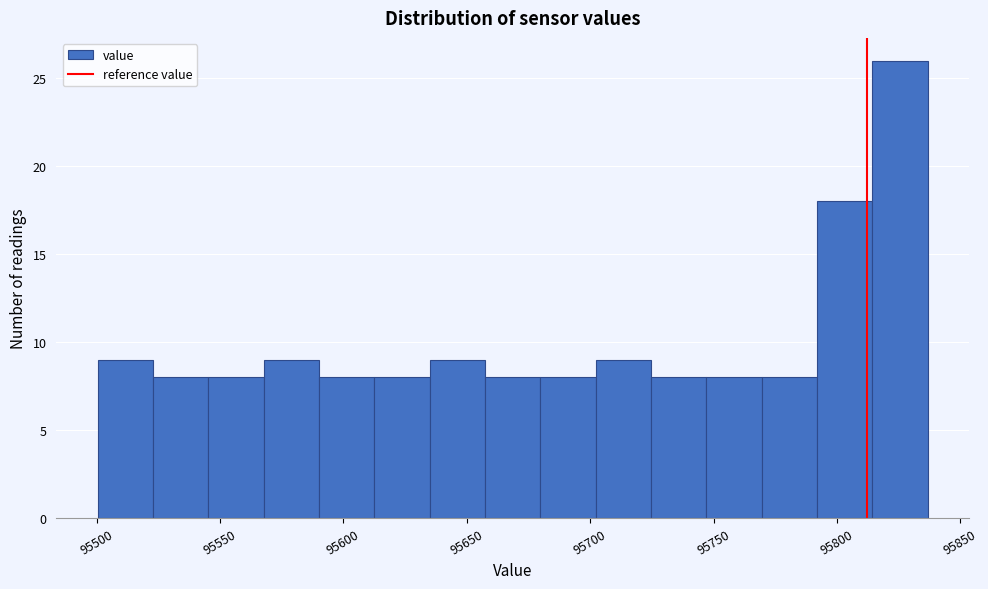

Reading left to right, transcribe this chart: for each bar, give the range it covers on the x-axis and its height. Neither the bar edges nor the heights are printed on the chart, so give them approximately, as read against the axes.

95500 to 95525: 9
95525 to 95545: 8
95545 to 95570: 8
95570 to 95590: 9
95590 to 95615: 8
95615 to 95635: 8
95635 to 95655: 9
95655 to 95680: 8
95680 to 95700: 8
95700 to 95725: 9
95725 to 95745: 8
95745 to 95770: 8
95770 to 95790: 8
95790 to 95815: 18
95815 to 95835: 26